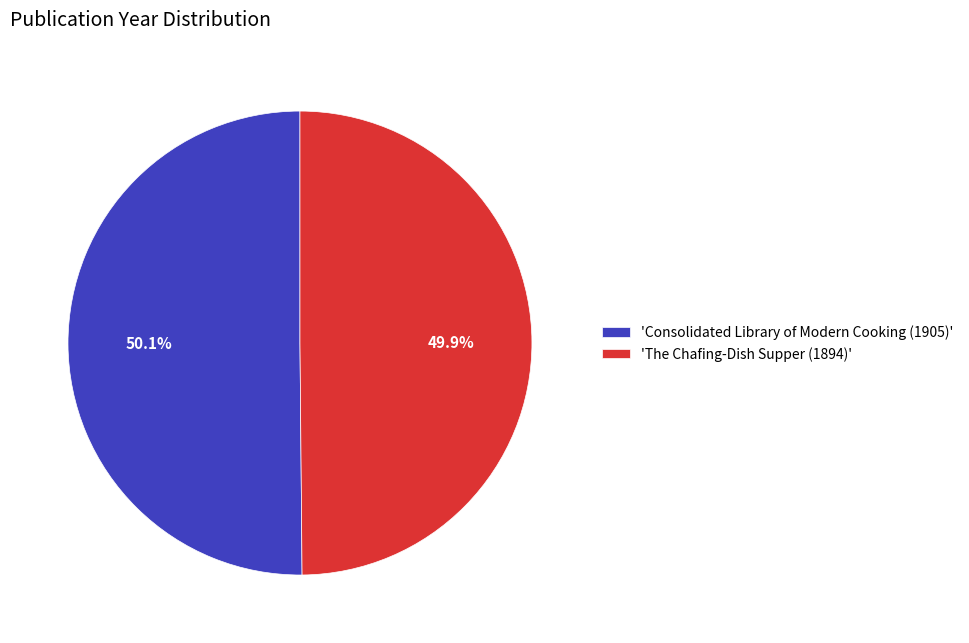

Do 'The Chafing-Dish Supper (1894)' and 'Consolidated Library of Modern Cooking (1905)' together represent more than half of the pie?

Yes